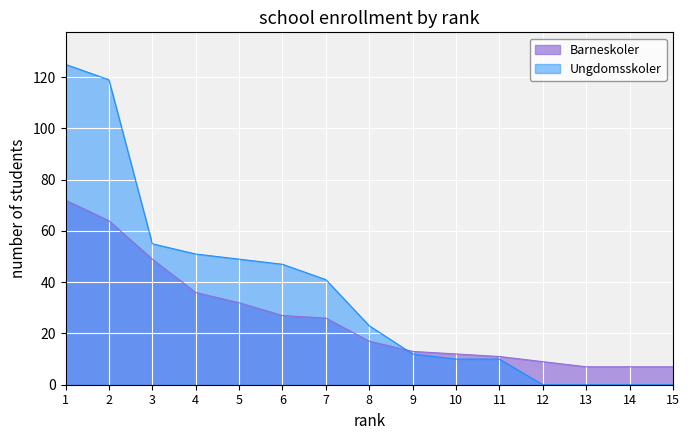

Between 2 and 12, which series saw the biggest shift?

Ungdomsskoler